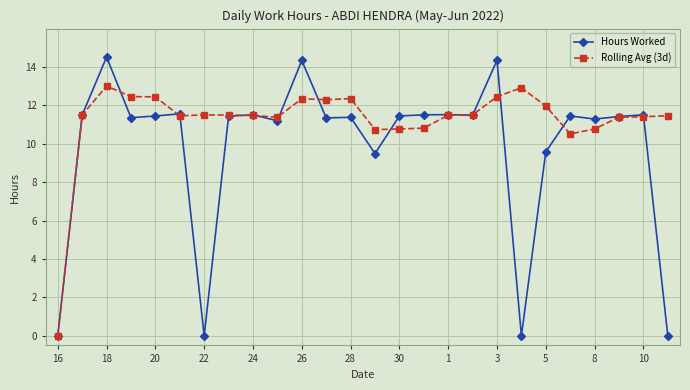

True or false: Rolling Avg (3d) and Hours Worked intersect in this chart.

True